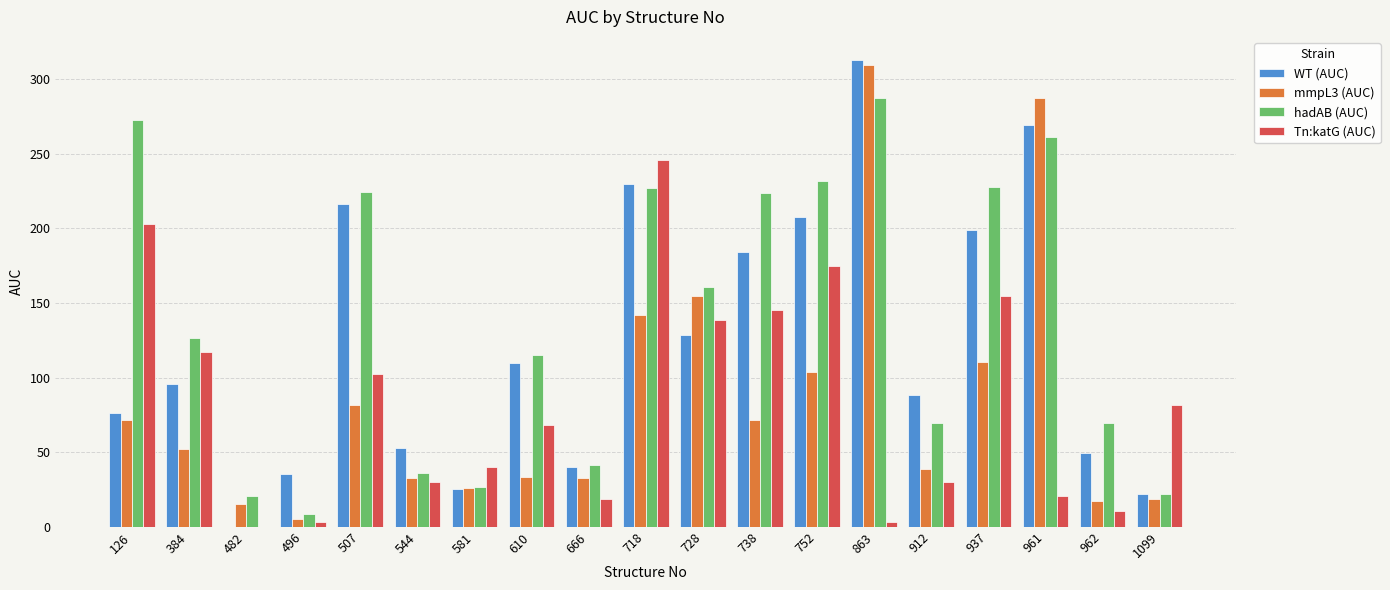

What is the difference between the WT (AUC) values at 507 and 1099?

193.8